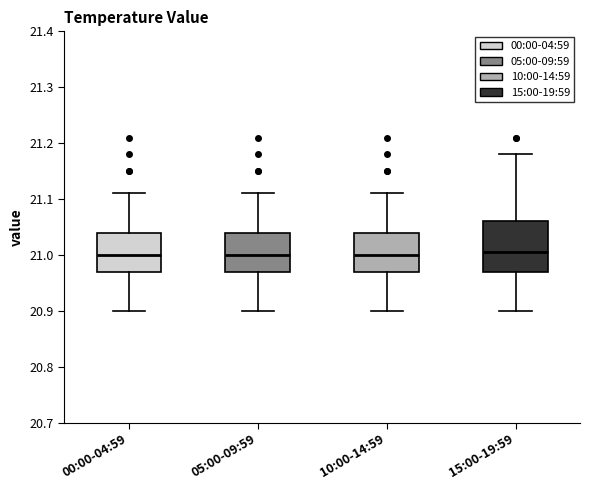

Comparing the boxes themselves (not the whiskers), which one is the tallest?

15:00-19:59